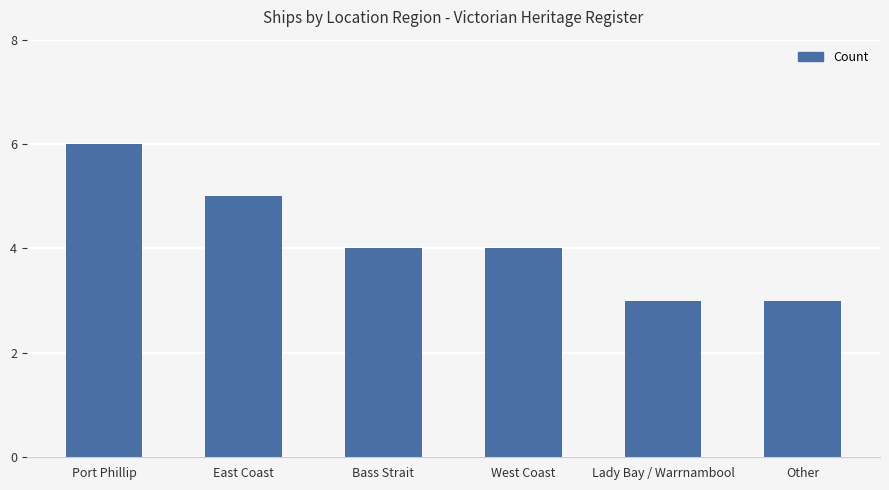

What is the minimum value shown in the chart?

3